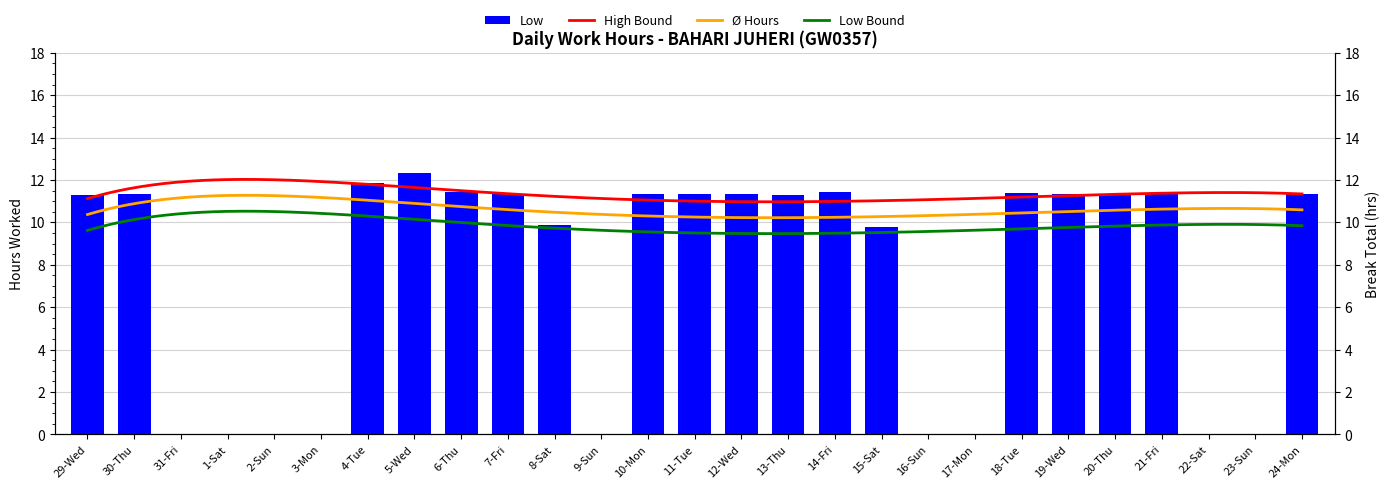

Which category has the highest value across all series?

5-Wed